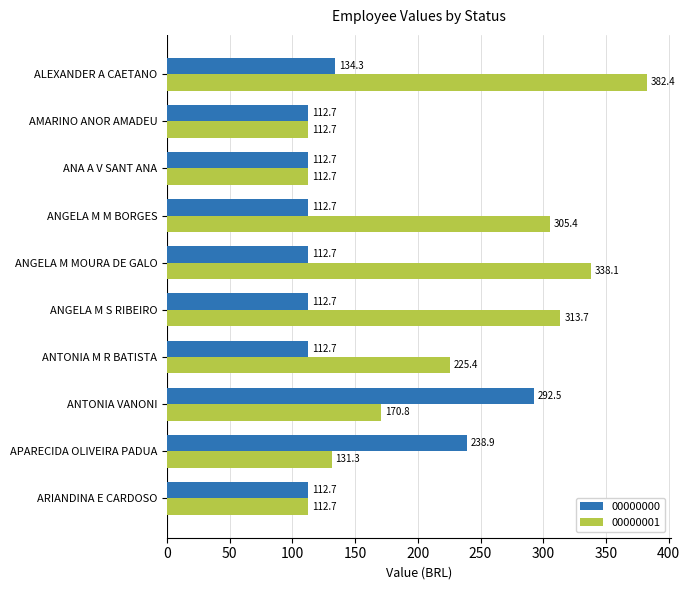

What is the difference between the maximum and minimum values in the 00000001 series?

269.7